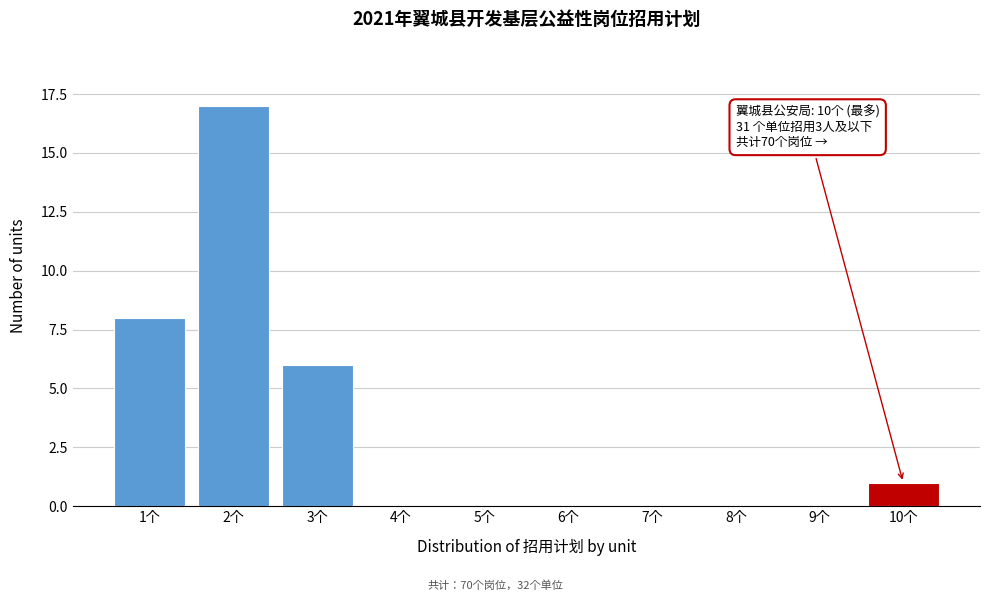

Reading right to left, extract all data points from this chart.

10个=1	9个=0	8个=0	7个=0	6个=0	5个=0	4个=0	3个=6	2个=17	1个=8